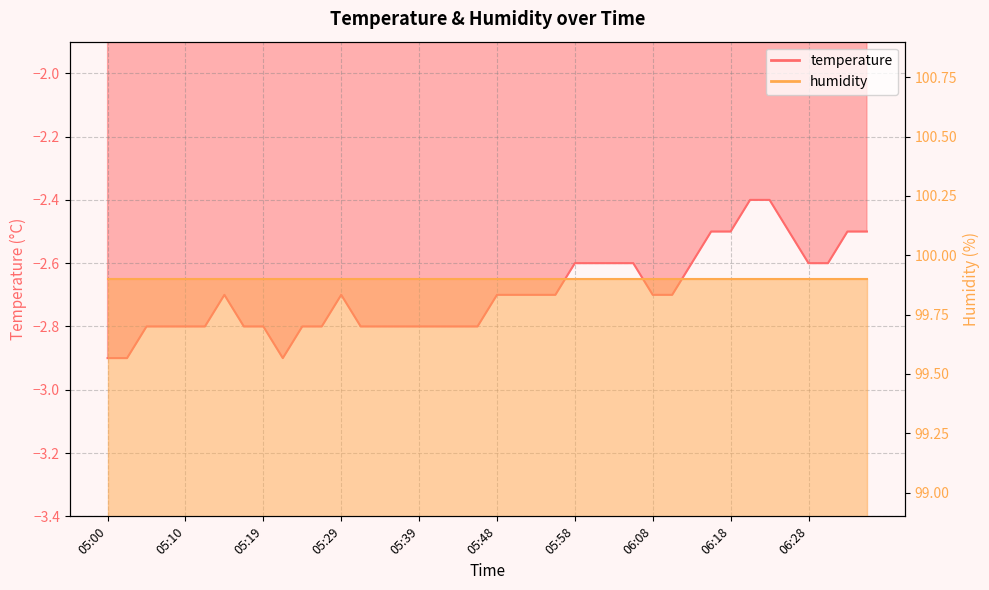

Rank the categories by value from lowest to highest.

05:00, 05:02, 05:22, 05:05, 05:07, 05:10, 05:12, 05:17, 05:19, 05:24, 05:27, 05:31, 05:34, 05:36, 05:39, 05:41, 05:44, 05:46, 05:15, 05:29, 05:48, 05:51, 05:53, 05:56, 06:08, 06:10, 05:58, 06:01, 06:03, 06:06, 06:13, 06:28, 06:30, 06:15, 06:18, 06:25, 06:32, 06:35, 06:20, 06:23